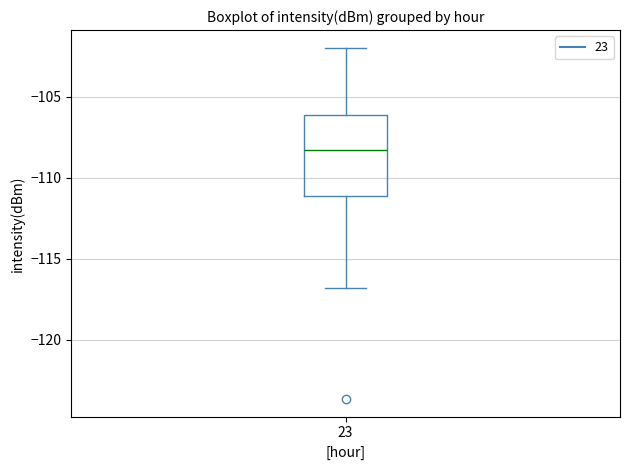

Read this box plot against the y-axis: the position of the median line, the range covered by the box, and the ends of both whiskers. The values are not printed on the chart, so give them approximately, as read against the axis.

median -108.5, box -111.0 to -106.0, whiskers -117.0 to -102.0